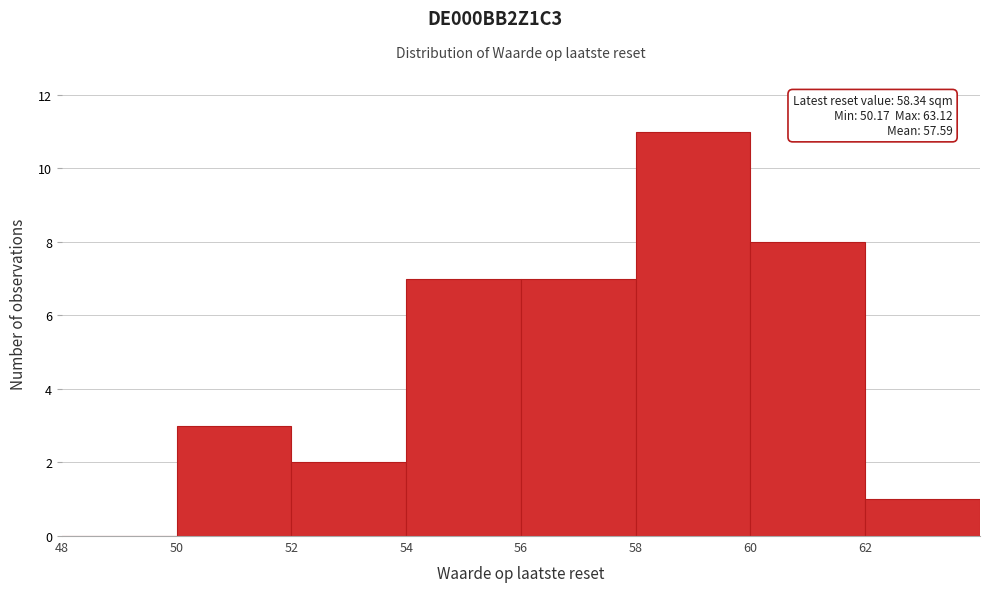

Over which range of the x-axis is the bar tallest?

58 to 60